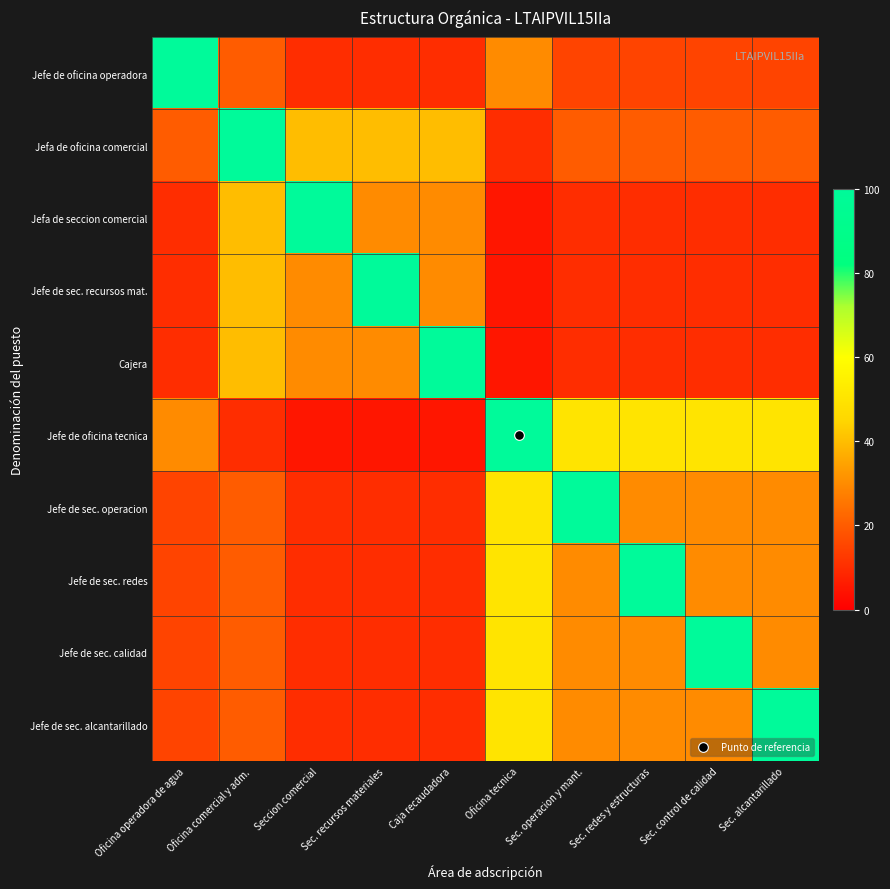

Between Seccion comercial and Sec. alcantarillado, which is larger?

Sec. alcantarillado